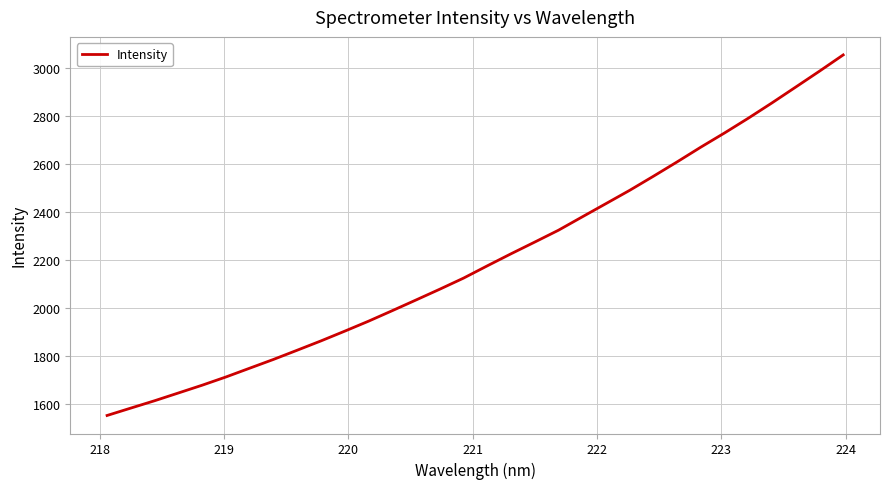

What is the minimum value shown in the chart?

1552.0